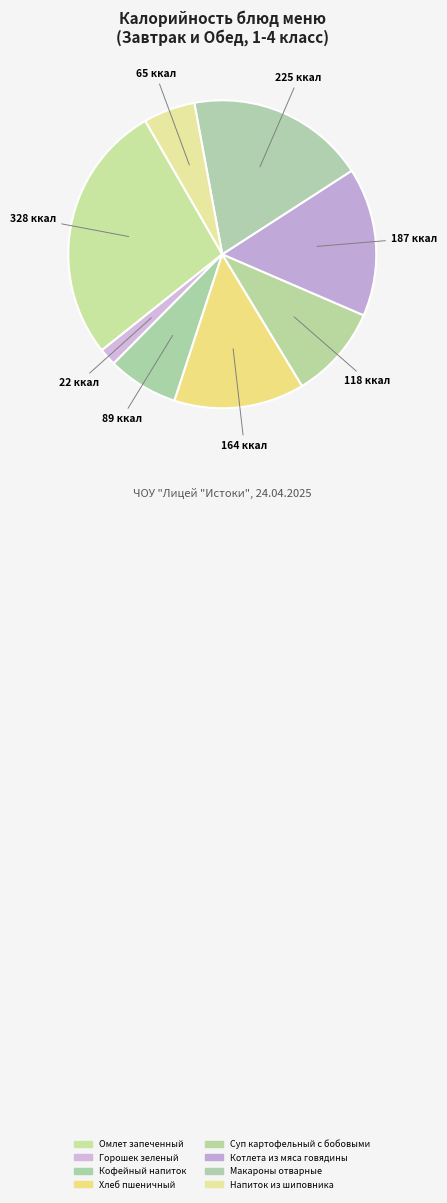

Rank the categories by value from highest to lowest.

Омлет запеченный, Макароны отварные, Котлета из мяса говядины, Хлеб пшеничный, Суп картофельный с бобовыми, Кофейный напиток, Напиток из шиповника, Горошек зеленый